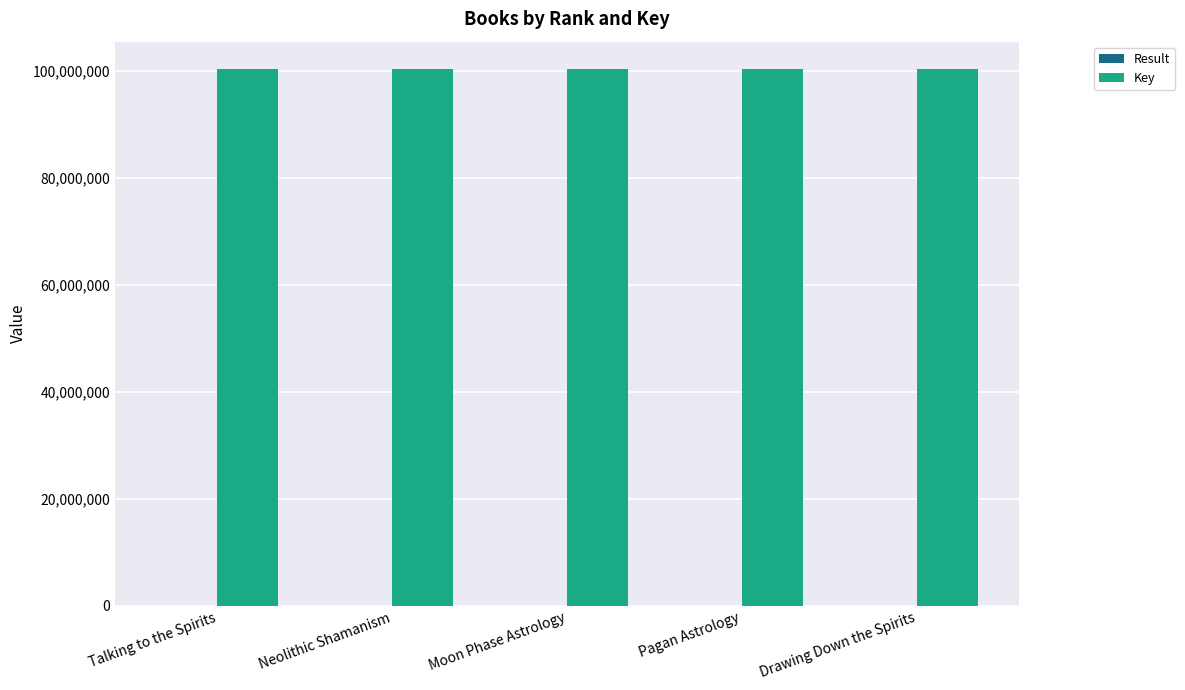

Which series has the largest total across all categories?

Key